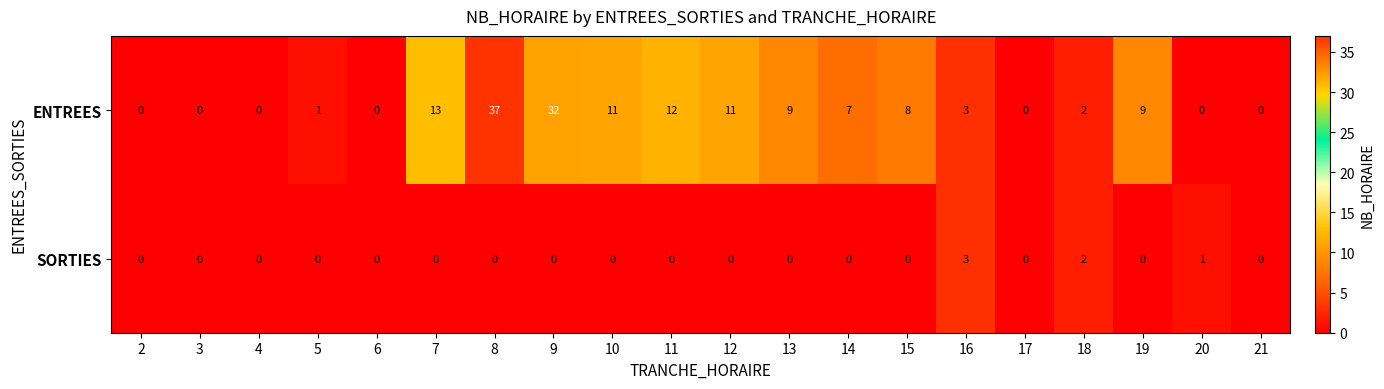

Which category has the highest value across all series?

8